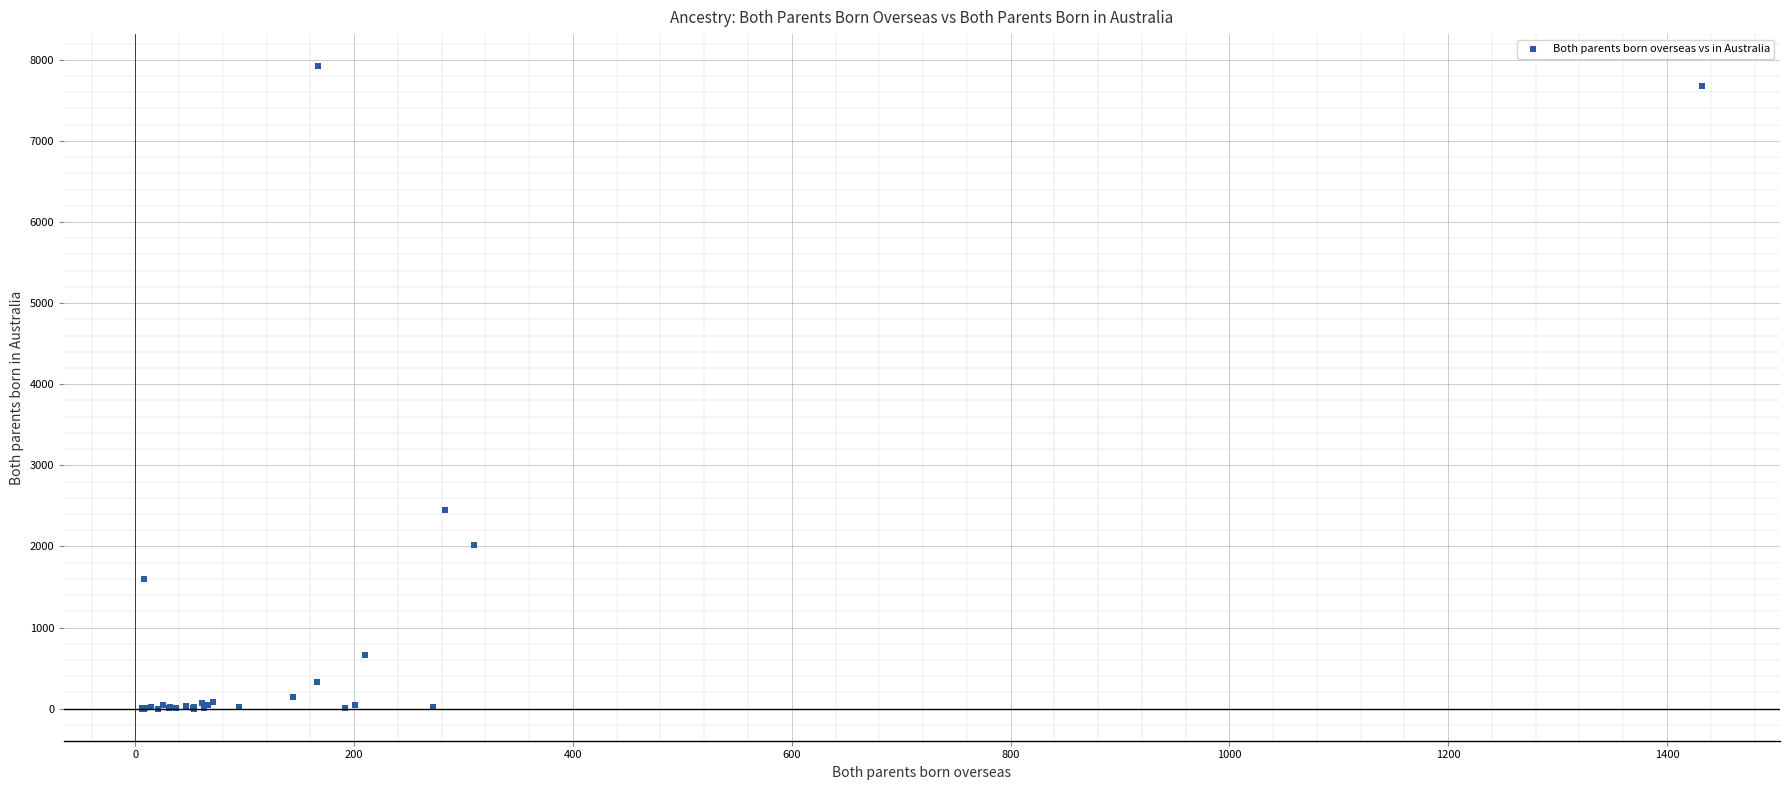

What Y value in the scatter plot is closest to 3960?

2451